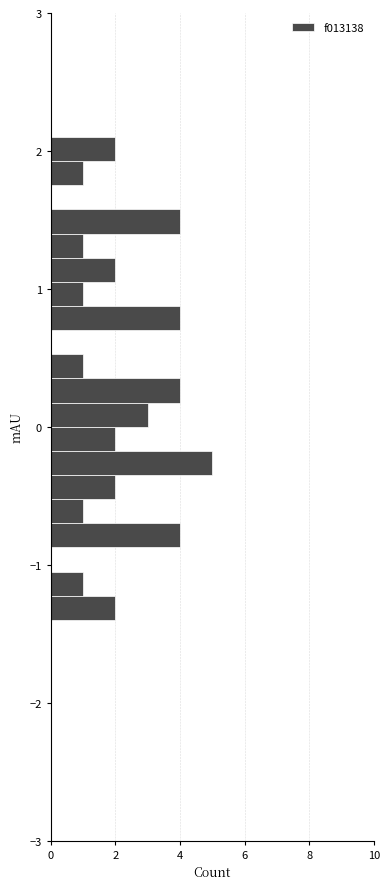

Around what value on the y-axis is the longest bar? Give the approximate position of its centre, as read against the axis.

-0.3